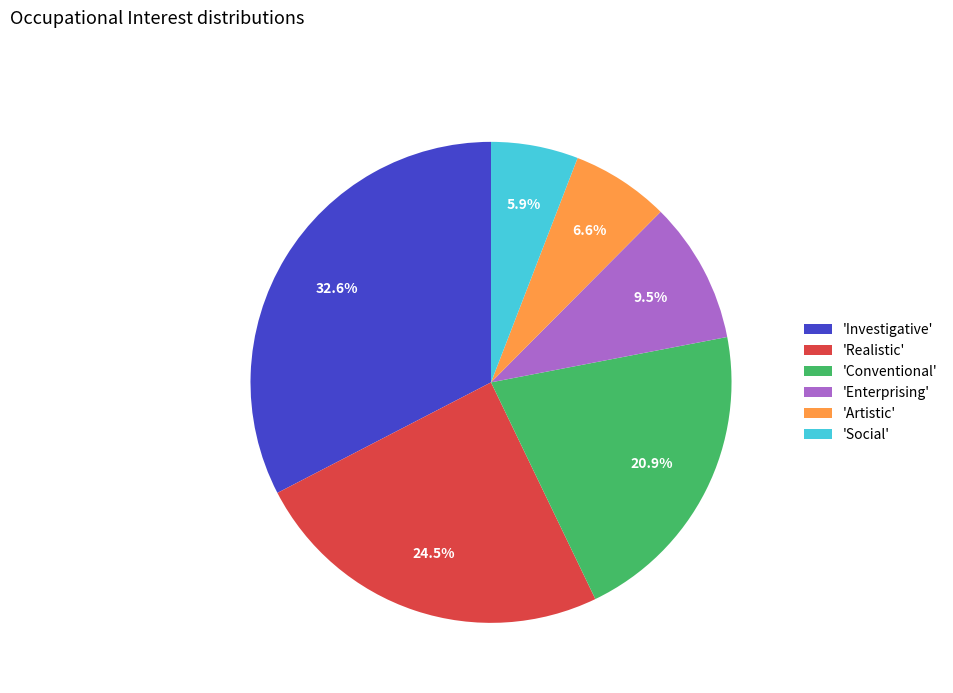

Is there a majority slice in this chart?

No